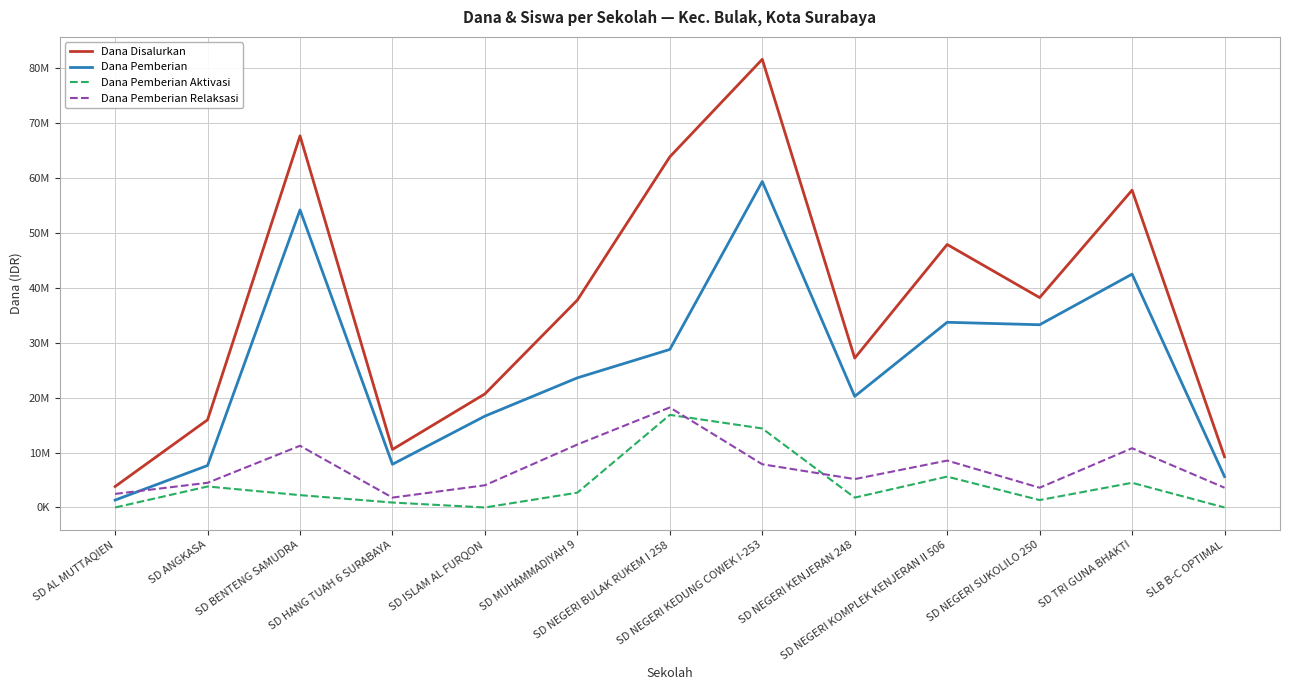

Reading left to right, list all the values displayed in this chart.

Dana Disalurkan: 3825000	15975000	67725000	10575000	20700000	37800000	63900000	81675000	27225000	47925000	38250000	57825000	9225000
Dana Pemberian: 1350000	7650000	54225000	7875000	16650000	23625000	28800000	59400000	20250000	33750000	33300000	42525000	5625000
Dana Pemberian Aktivasi: 0	3825000	2250000	900000	0	2700000	16875000	14400000	1800000	5625000	1350000	4500000	0
Dana Pemberian Relaksasi: 2475000	4500000	11250000	1800000	4050000	11475000	18225000	7875000	5175000	8550000	3600000	10800000	3600000